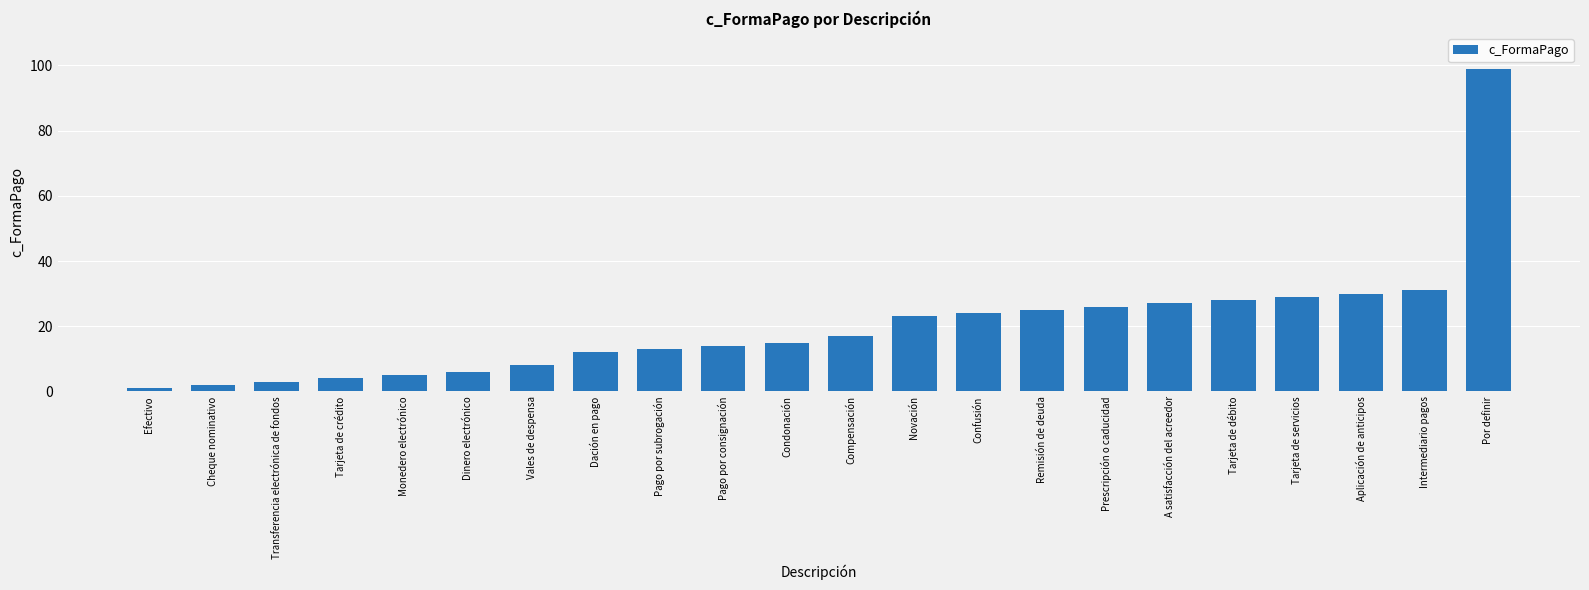

What is the value of the 20th bar from the left?

30